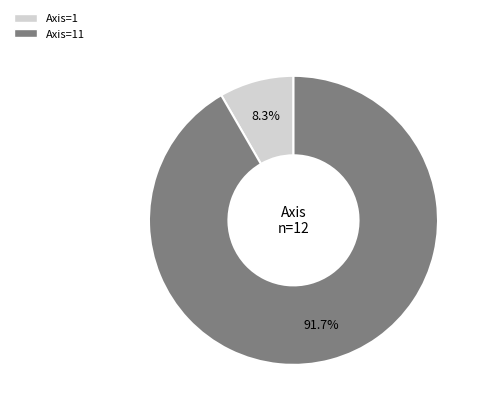

Does any single category account for the majority?

Yes